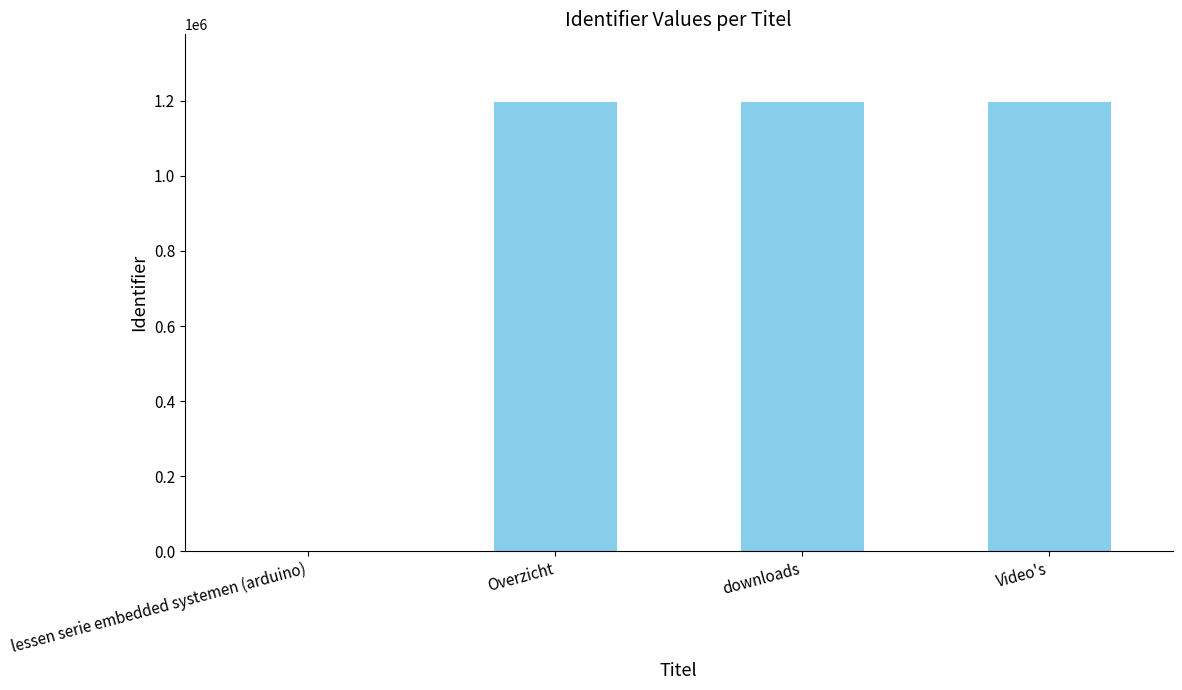

What is the difference between the values at Video's and downloads?

616